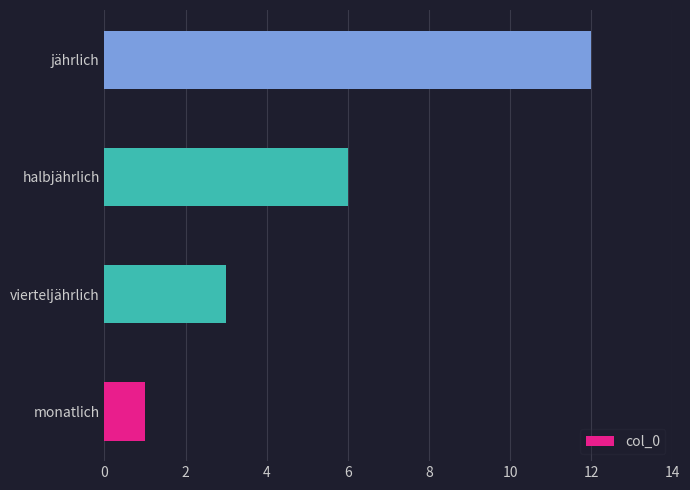

Is it true that the value at vierteljährlich is 3?

True